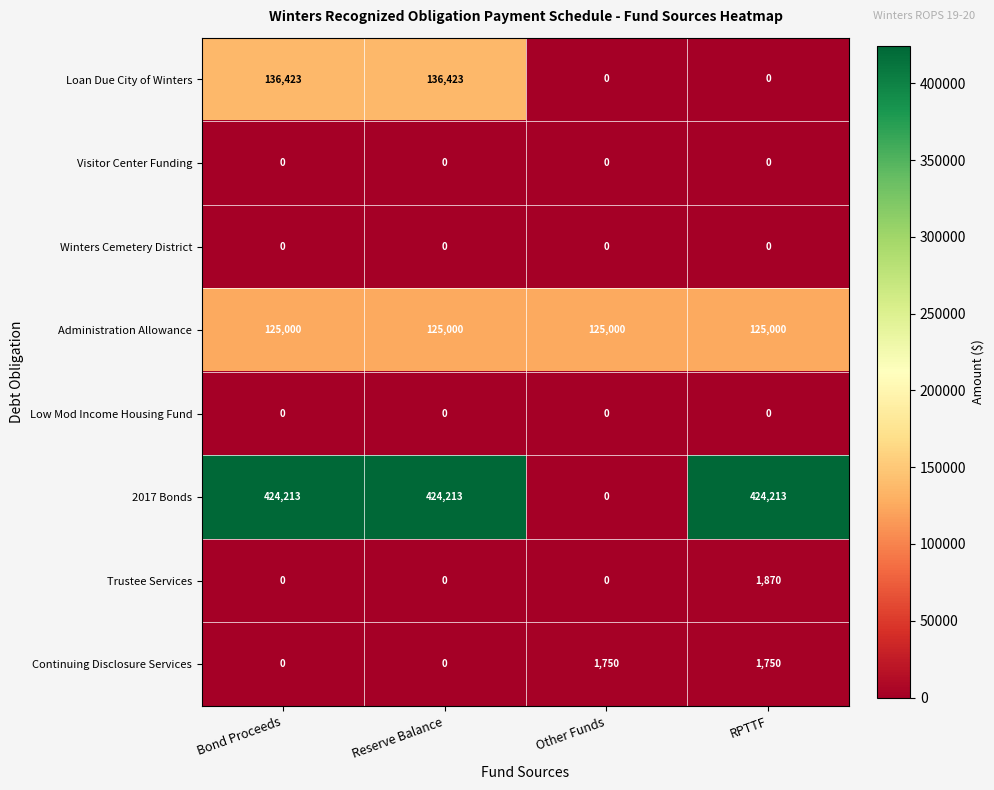

At how many categories does at least one series exceed 323980?

3